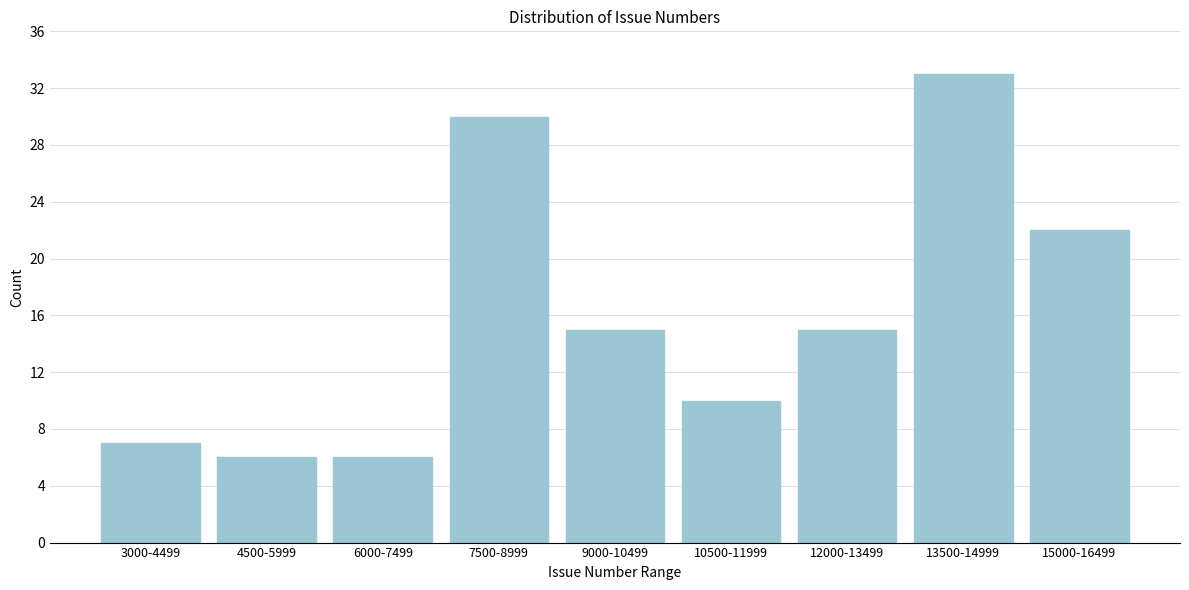

Reading left to right, what are all the values shown in this chart?

3000-4499=7	4500-5999=6	6000-7499=6	7500-8999=30	9000-10499=15	10500-11999=10	12000-13499=15	13500-14999=33	15000-16499=22